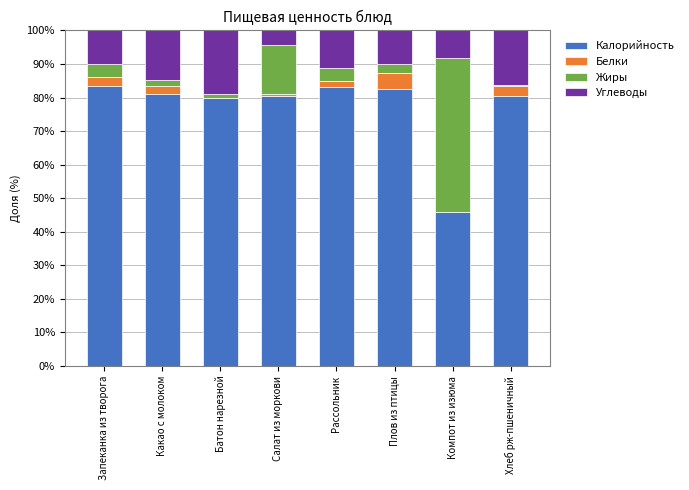

Are the bars horizontal?

No